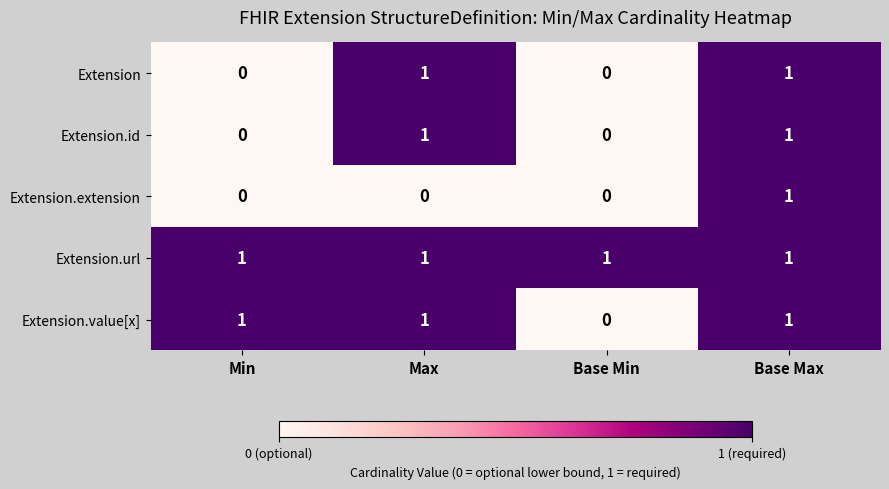

Between Min and Base Min, which series saw the biggest shift?

Extension.value[x]